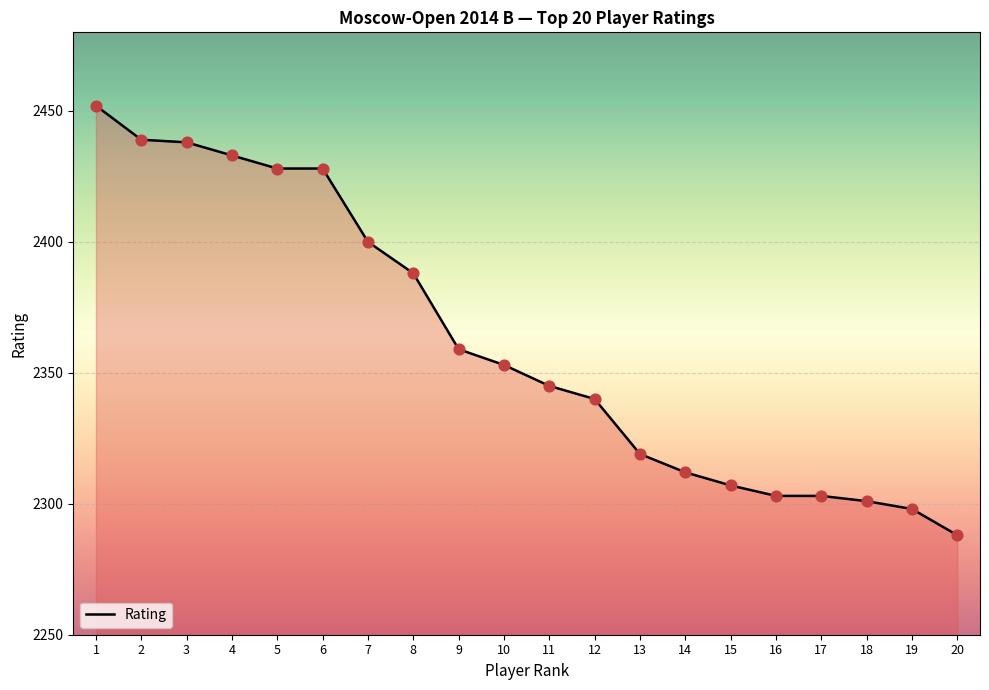

What is the change in value from 5 to 10?

-75